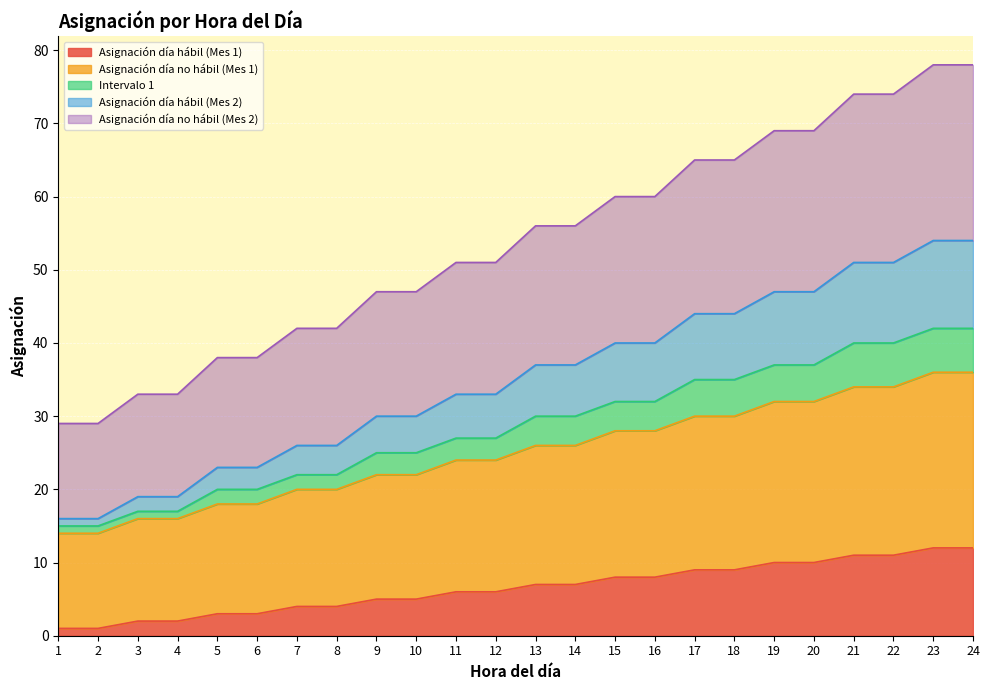

Count the number of categories in the chart.

24